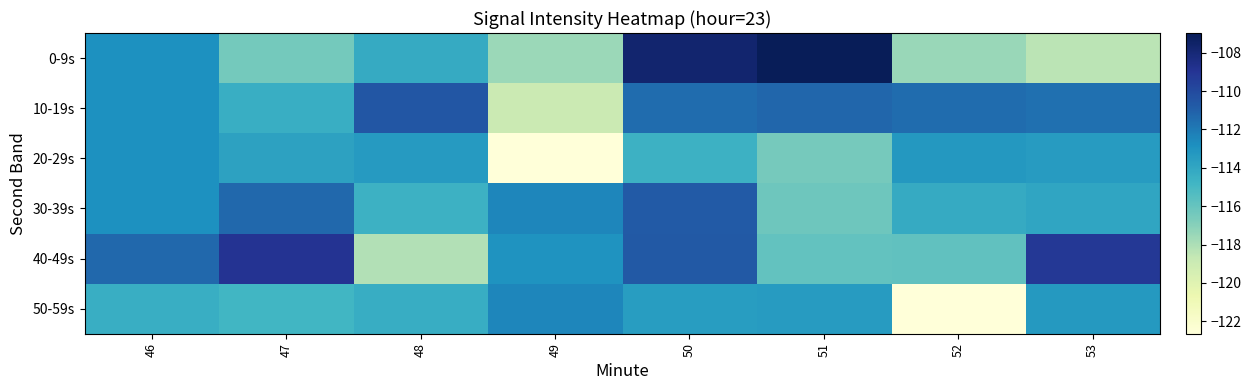

Reading left to right, transcribe all the data shown in this chart.

0-9s: 46=-112.9	47=-116.5	48=-114.2	49=-117.5	50=-107.8	51=-107.0	52=-117.5	53=-118.4
10-19s: 46=-112.9	47=-114.4	48=-110.6	49=-119.0	50=-111.5	51=-111.2	52=-111.5	53=-111.6
20-29s: 46=-112.9	47=-113.7	48=-113.4	49=-122.7	50=-114.6	51=-116.5	52=-113.3	53=-113.5
30-39s: 46=-112.9	47=-111.3	48=-114.6	49=-112.4	50=-110.8	51=-116.3	52=-114.2	53=-114.0
40-49s: 46=-111.3	47=-108.9	48=-118.2	49=-113.0	50=-110.7	51=-115.9	52=-115.8	53=-109.1
50-59s: 46=-114.4	47=-114.8	48=-114.4	49=-112.5	50=-113.5	51=-113.5	52=-122.6	53=-113.3